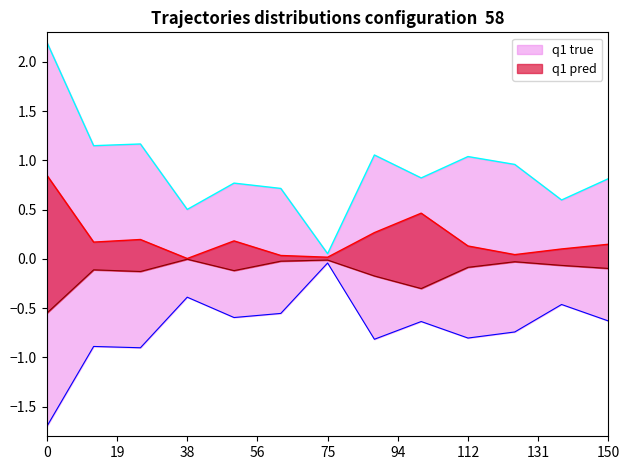

True or false: q1 true and q1 pred cross at least once.

False